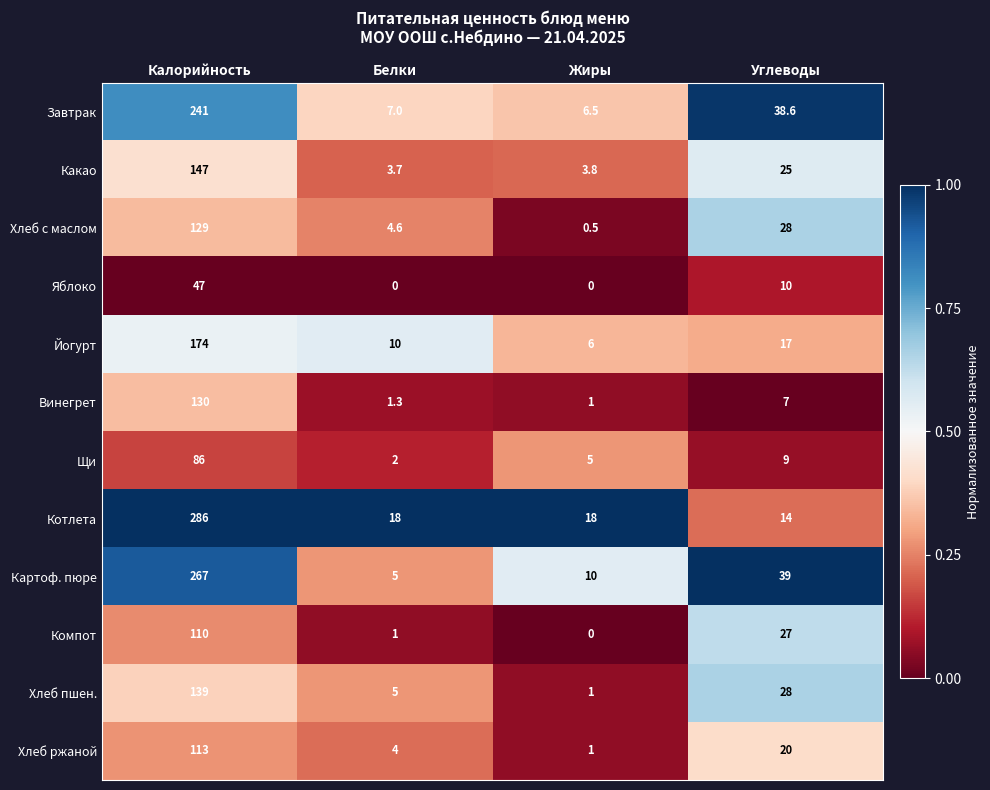

What is the sum of the Йогурт values at Белки and Углеводы?

27.0